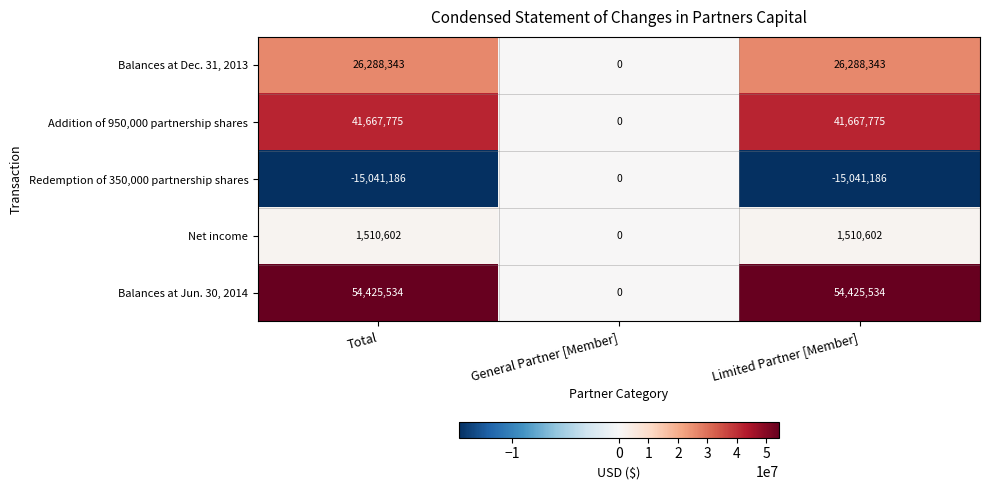

Read the Net income value at Total, to the nearest 50.

1510600